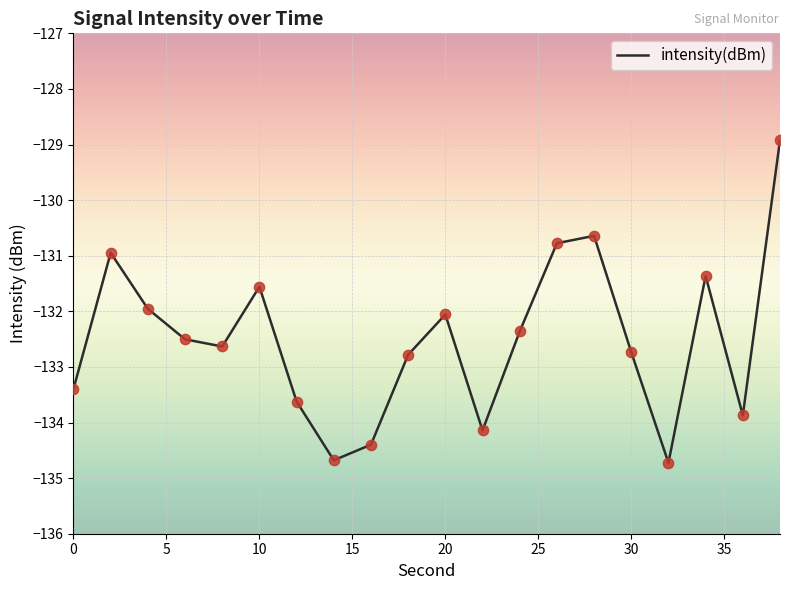

What is the minimum value shown in the chart?

-134.7